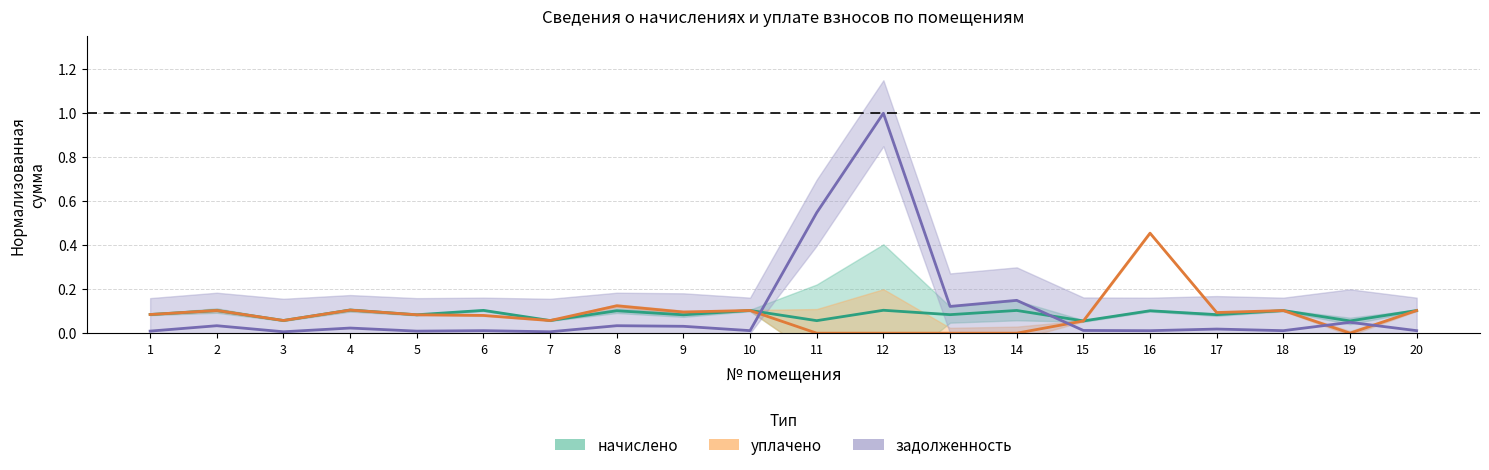

What is the maximum value shown in the chart?

1.0